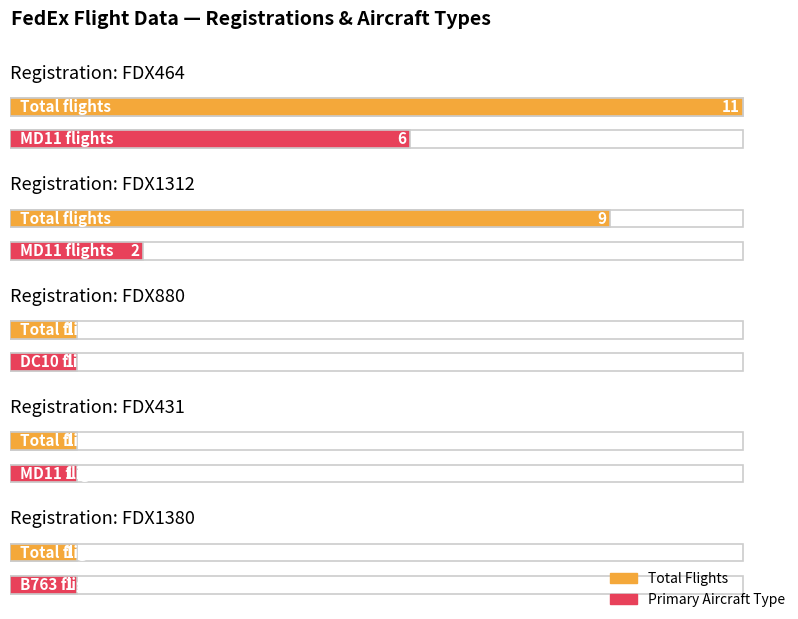

Rank the categories by value from highest to lowest.

FDX464, FDX1312, FDX880, FDX431, FDX1380